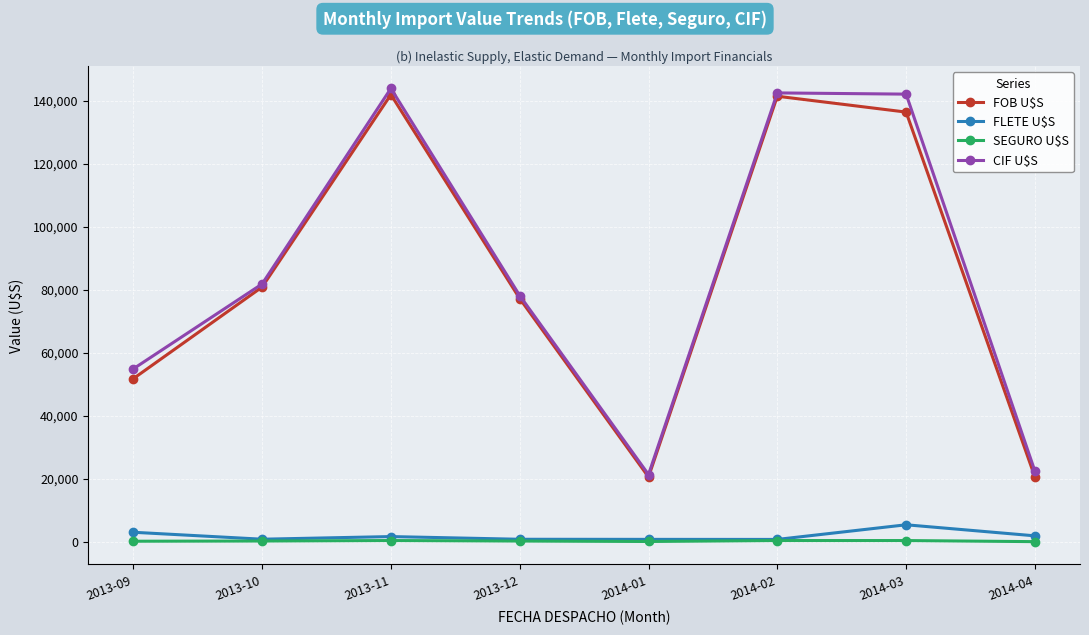

Is it true that CIF U$S equals 22360.1 at 2014-04?

True